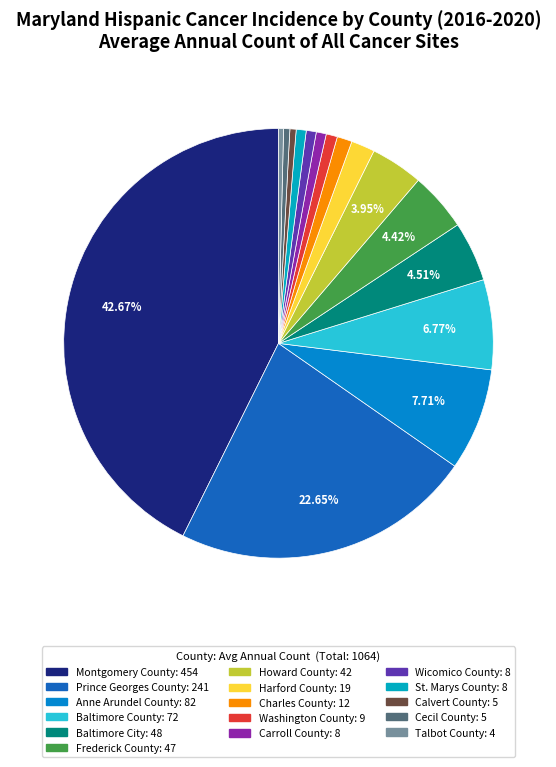

To the nearest percent, what is the average slice percentage?

6%